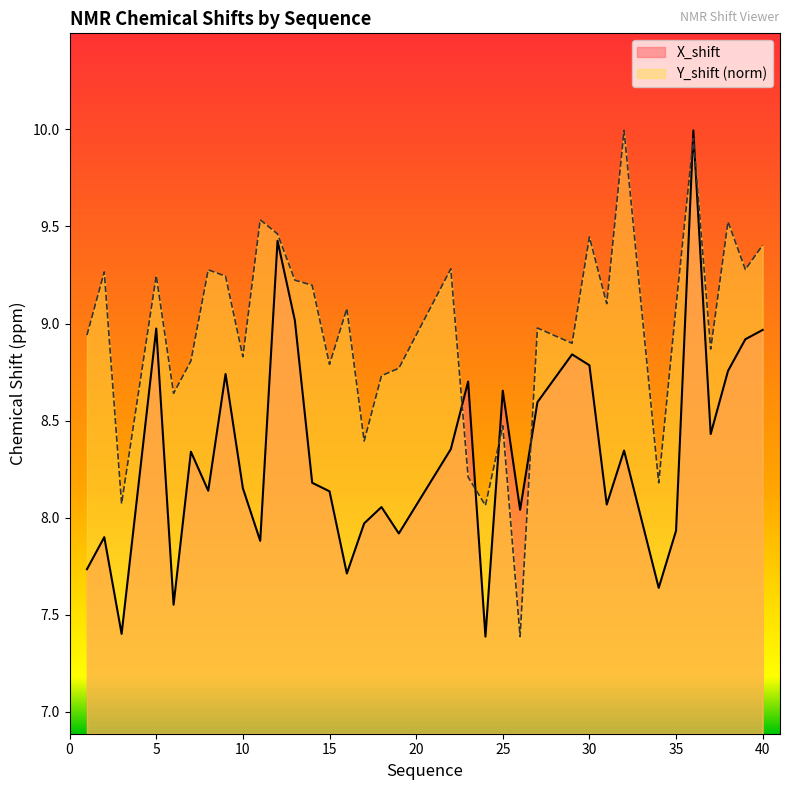

Reading right to left, what are all the values shown in this chart?

X_shift: 40=9.0	39=8.9	38=8.8	37=8.4	36=10.0	35=7.9	34=7.6	32=8.3	31=8.1	30=8.8	29=8.8	27=8.6	26=8.0	25=8.7	24=7.4	23=8.7	22=8.4	19=7.9	18=8.1	17=8.0	16=7.7	15=8.1	14=8.2	13=9.0	12=9.4	11=7.9	10=8.2	9=8.7	8=8.1	7=8.3	6=7.6	5=9.0	3=7.4	2=7.9	1=7.7
Y_shift: 40=9.4	39=9.3	38=9.5	37=8.9	36=10.0	35=9.1	34=8.2	32=10.0	31=9.1	30=9.4	29=8.9	27=9.0	26=7.4	25=8.5	24=8.1	23=8.2	22=9.3	19=8.8	18=8.7	17=8.4	16=9.1	15=8.8	14=9.2	13=9.2	12=9.5	11=9.5	10=8.8	9=9.2	8=9.3	7=8.8	6=8.6	5=9.2	3=8.1	2=9.3	1=8.9